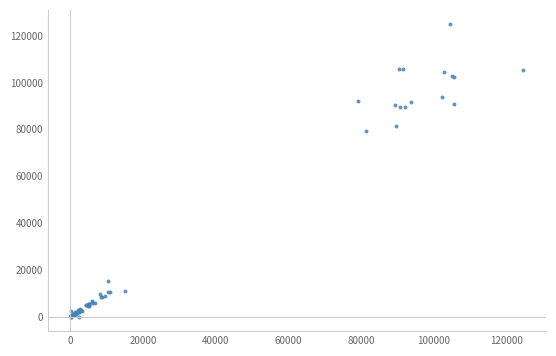

What Y value in the scatter plot is closest to 62395?

79204.3